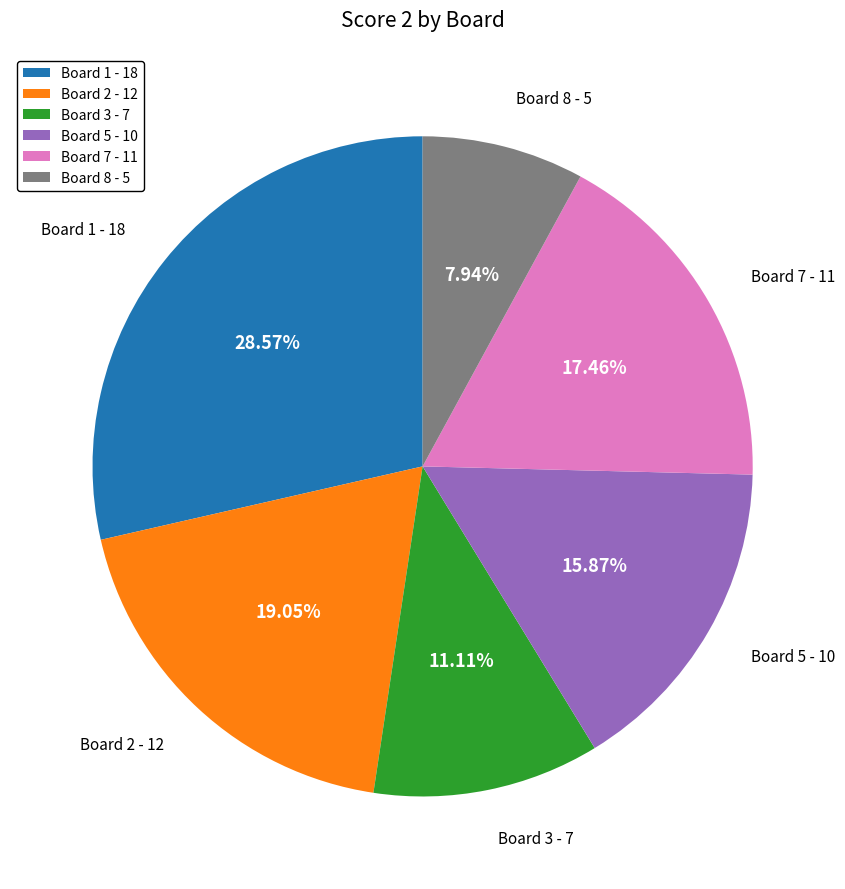

Between Board 3 - 7 and Board 2 - 12, which is larger?

Board 2 - 12